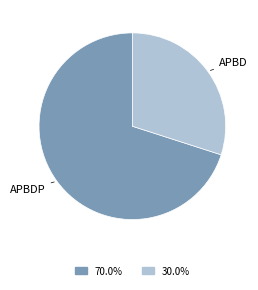

What is the ratio of the value at 30.0% to the value at 70.0%?

0.4